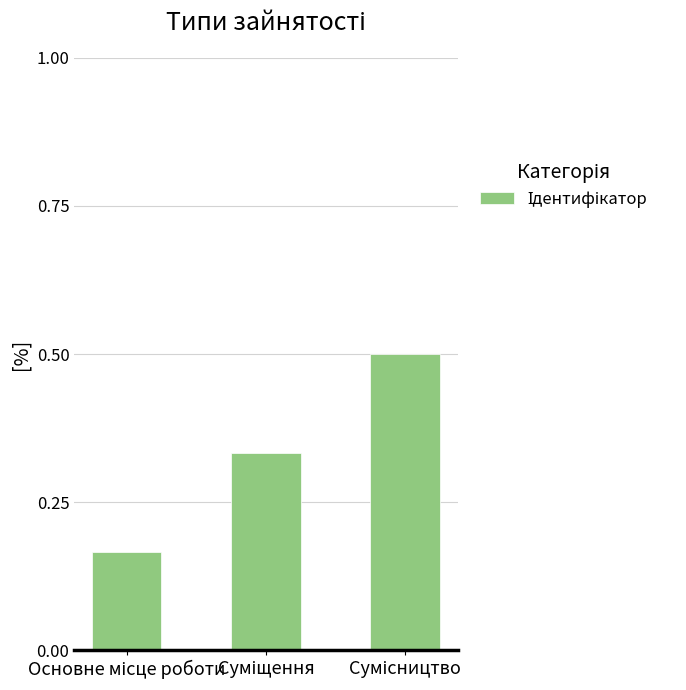

What is the maximum value shown in the chart?

0.5